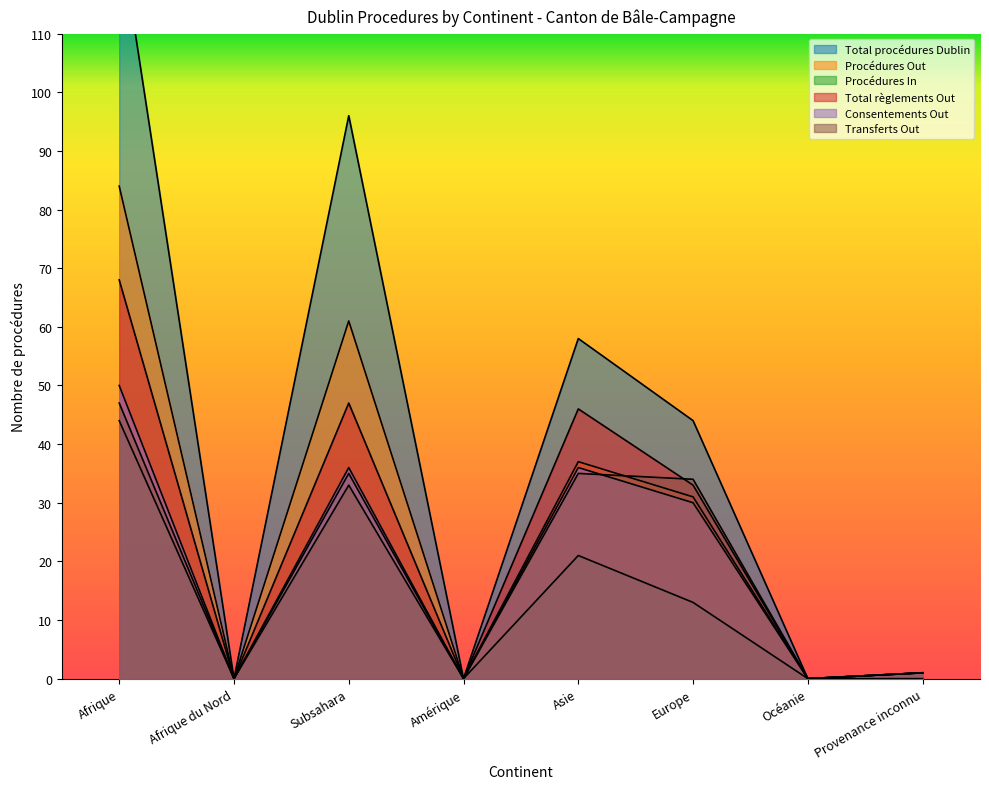

Reading left to right, extract all data points from this chart.

Total procédures Dublin: Afrique=128	Afrique du Nord=0	Subsahara=96	Amérique=0	Asie=58	Europe=44	Océanie=0	Provenance inconnu=1
Procédures Out: Afrique=84	Afrique du Nord=0	Subsahara=61	Amérique=0	Asie=37	Europe=31	Océanie=0	Provenance inconnu=1
Procédures In: Afrique=44	Afrique du Nord=0	Subsahara=35	Amérique=0	Asie=21	Europe=13	Océanie=0	Provenance inconnu=0
Total règlements Out: Afrique=68	Afrique du Nord=0	Subsahara=47	Amérique=0	Asie=46	Europe=33	Océanie=0	Provenance inconnu=1
Consentements Out: Afrique=50	Afrique du Nord=0	Subsahara=36	Amérique=0	Asie=36	Europe=30	Océanie=0	Provenance inconnu=1
Transferts Out: Afrique=47	Afrique du Nord=0	Subsahara=33	Amérique=0	Asie=35	Europe=34	Océanie=0	Provenance inconnu=1